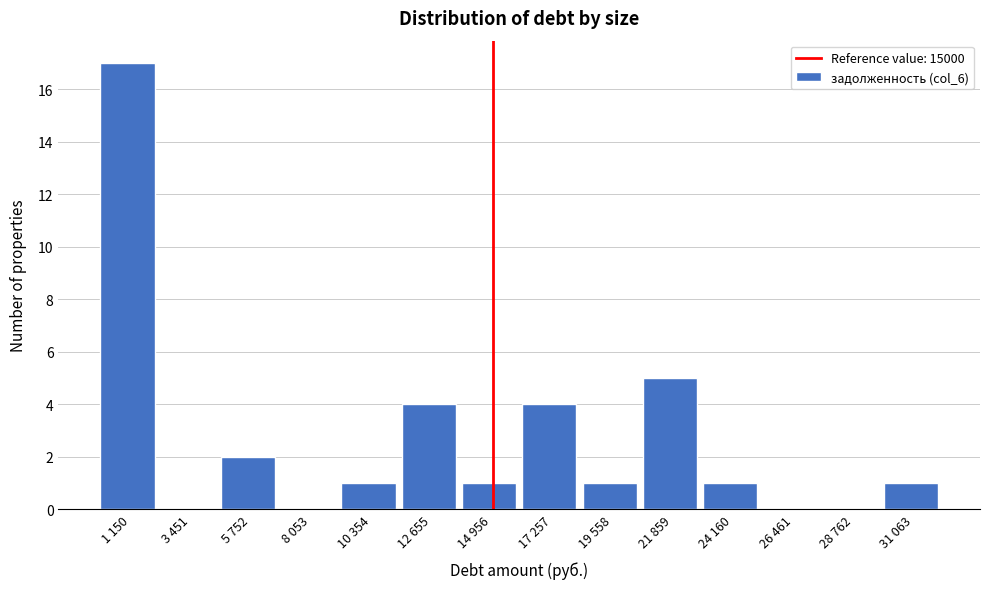

Reading left to right, transcribe all the data shown in this chart.

1 150=17	3 451=0	5 752=2	8 053=0	10 354=1	12 655=4	14 956=1	17 257=4	19 558=1	21 859=5	24 160=1	26 461=0	28 762=0	31 063=1